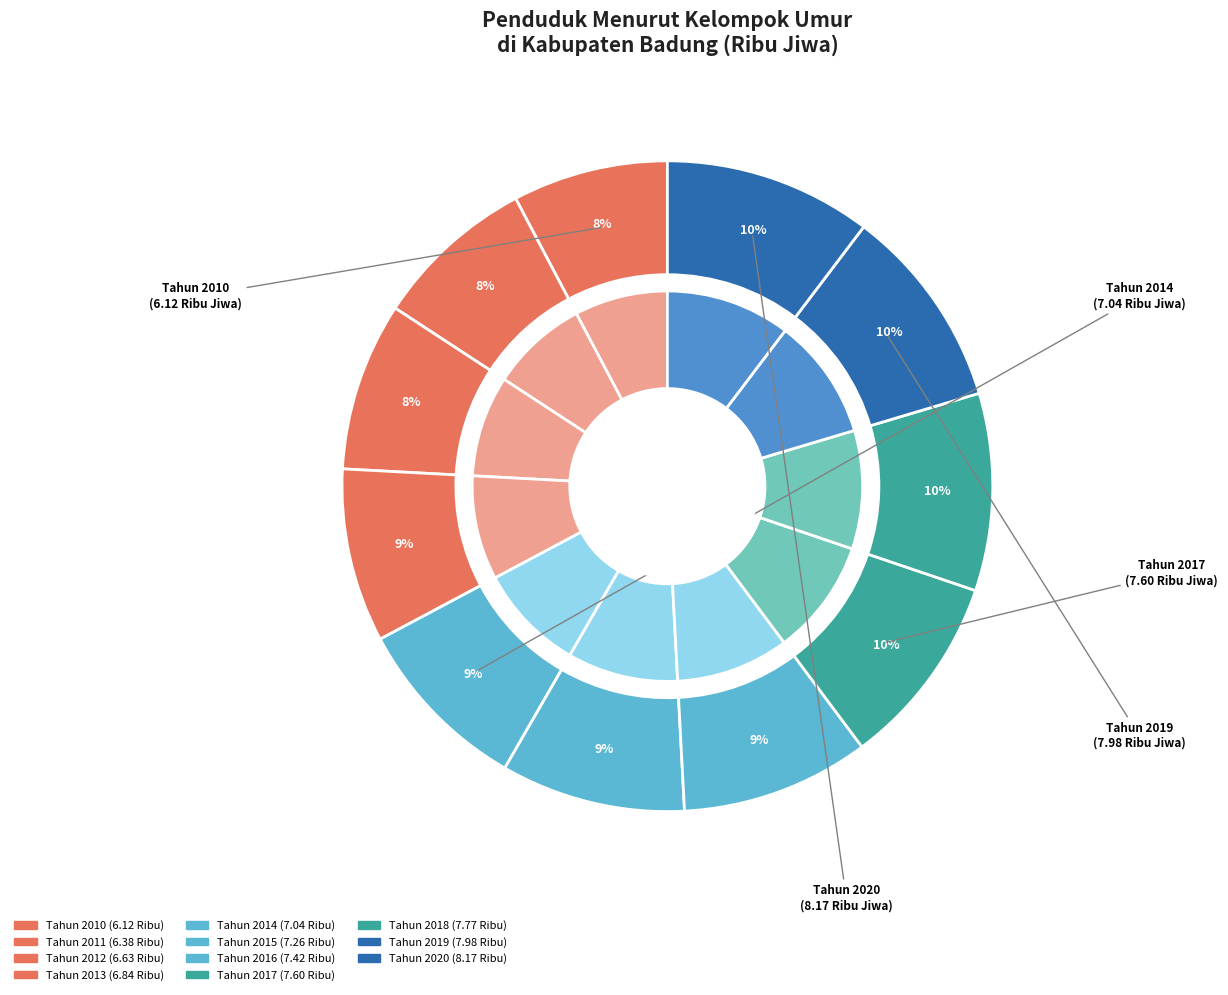

Which has a higher value, Tahun 2012 or Tahun 2010?

Tahun 2012